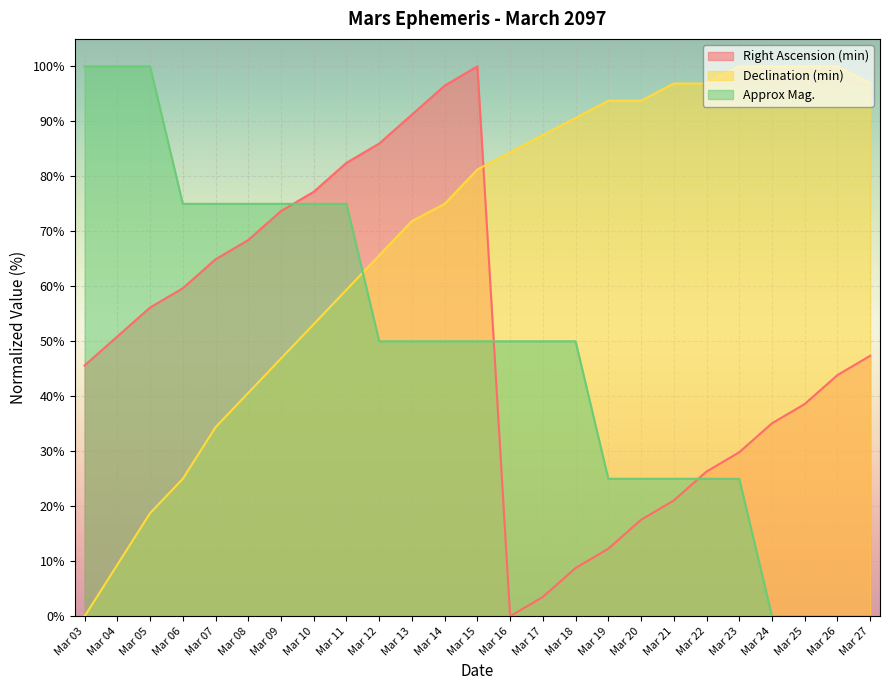

What is the total value across all series at Mar 20?

136.3